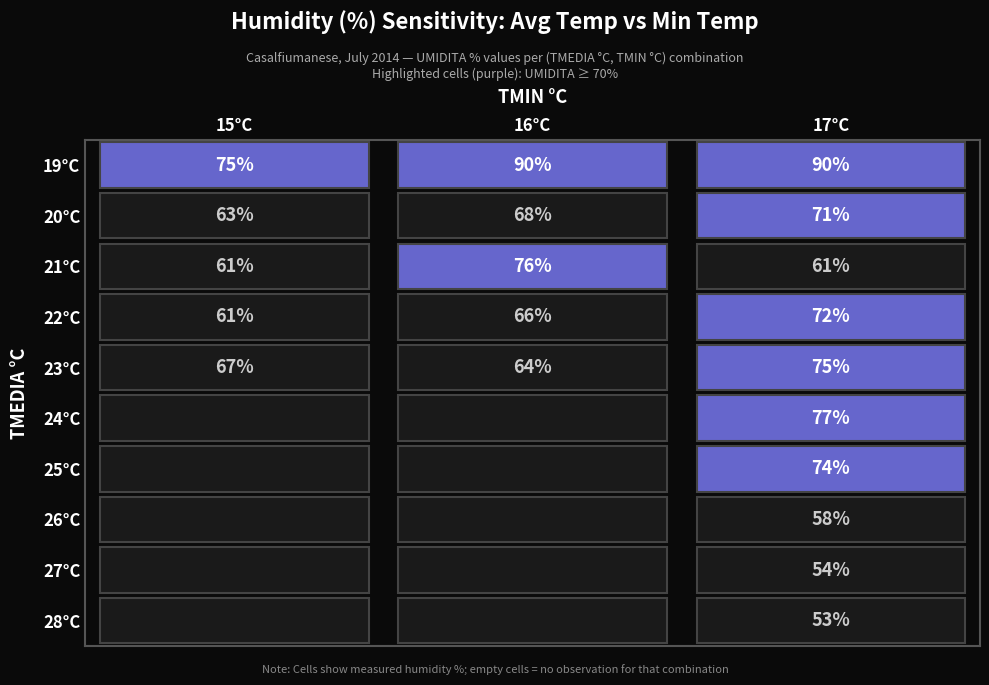

At which label is 25 closest to 37?

15